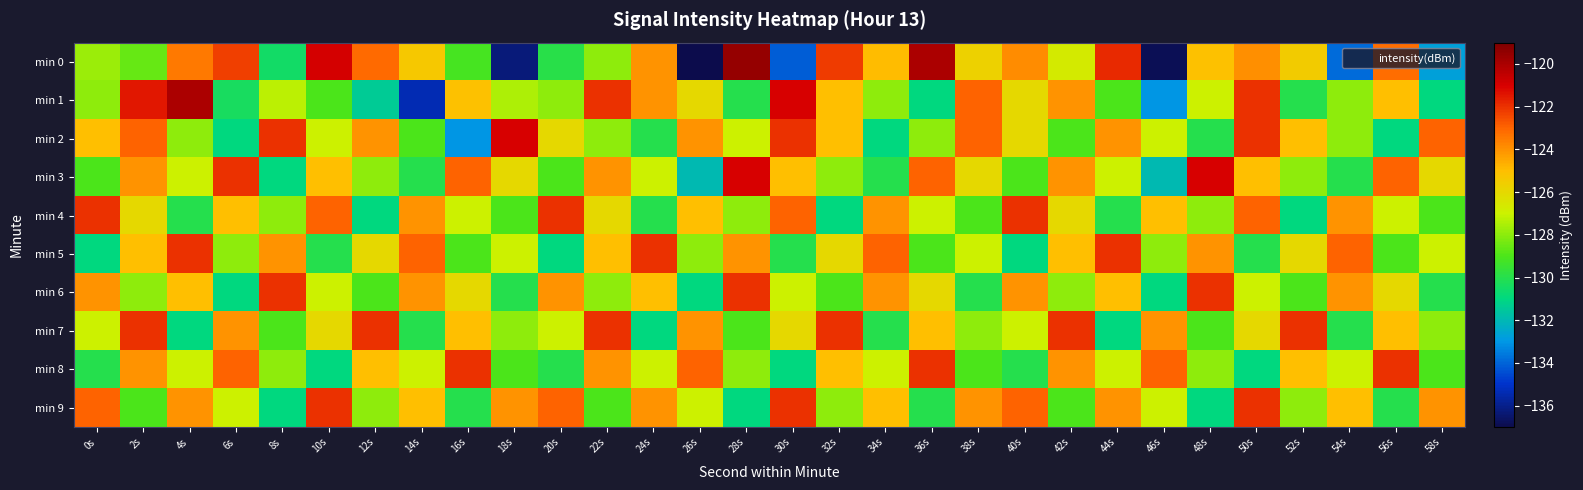

Count the number of data series in this chart.

10